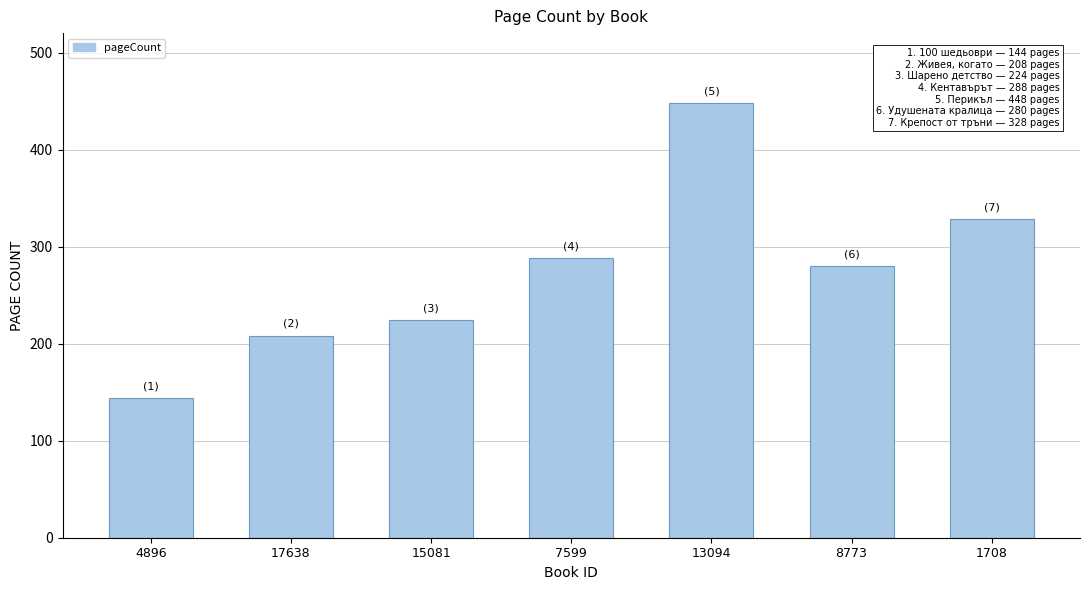

Reading right to left, what are all the values shown in this chart?

328	280	448	288	224	208	144